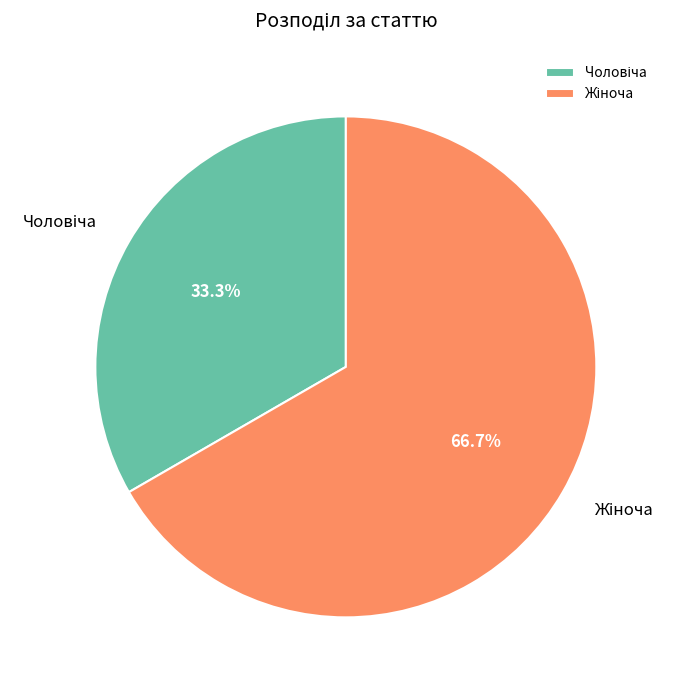

Rank the categories by value from highest to lowest.

Жіноча, Чоловіча